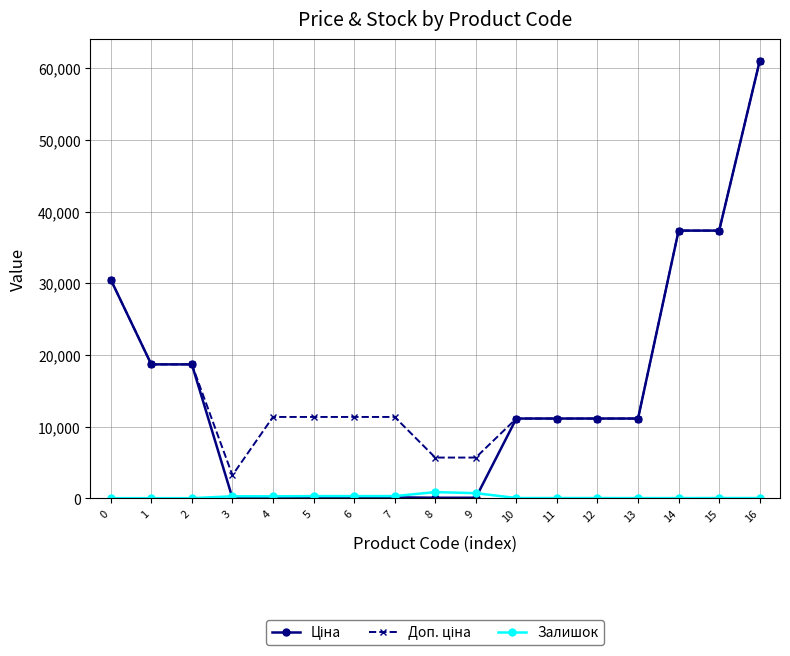

At which category is the sum across all series the highest?

16